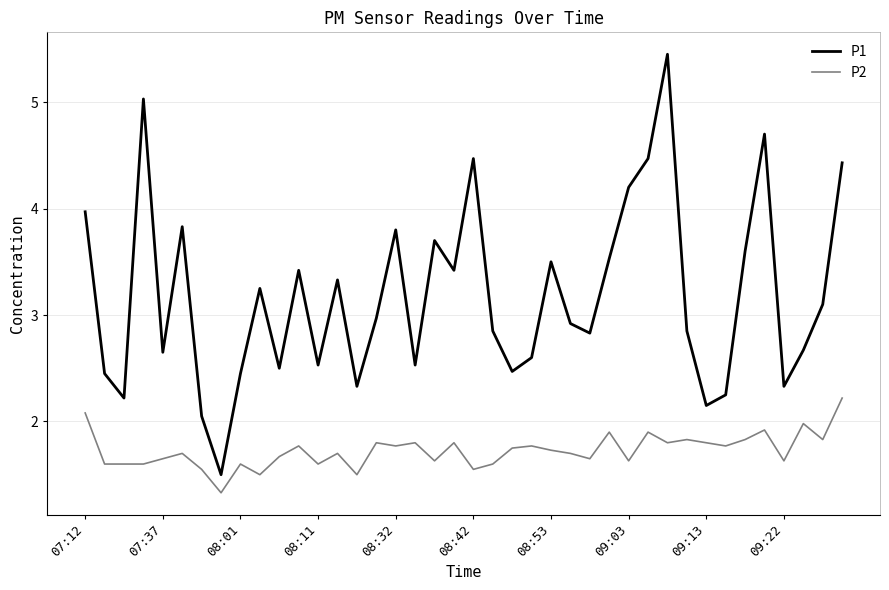

True or false: P1 and P2 intersect in this chart.

False